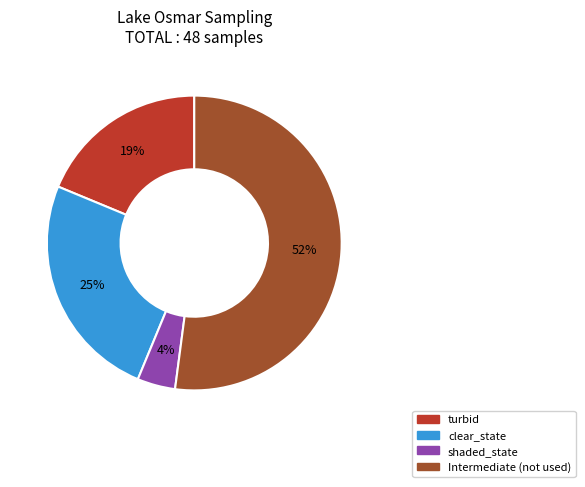

To the nearest percent, what is the difference between the turbid and shaded_state slice percentages?

15%